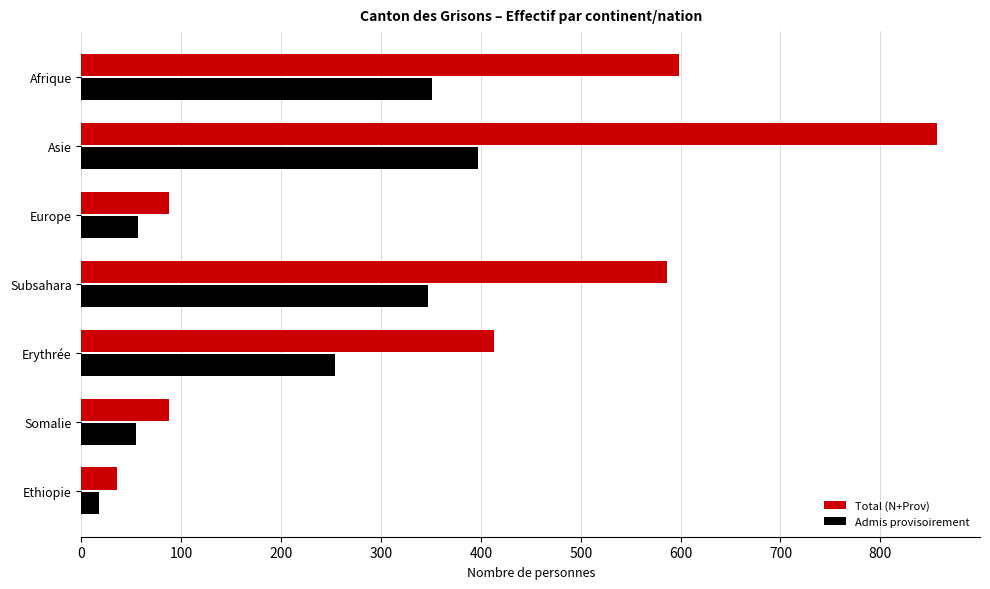

The Total (N+Prov) series shows 857 at Asie. True or false?

True